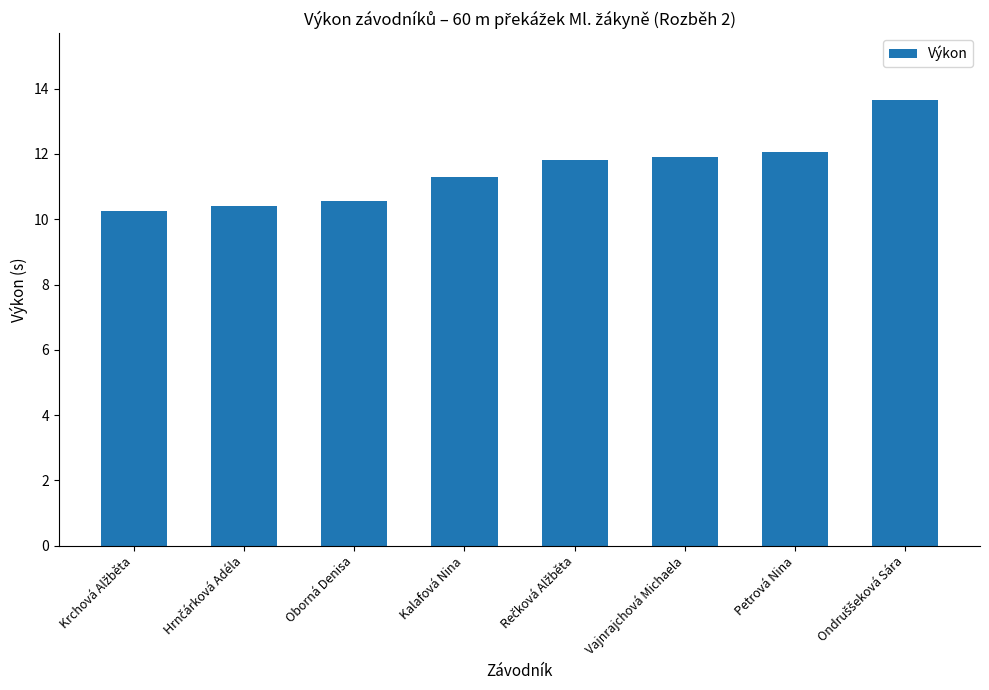

At which label does the data first exceed 11?

Kalafová Nina